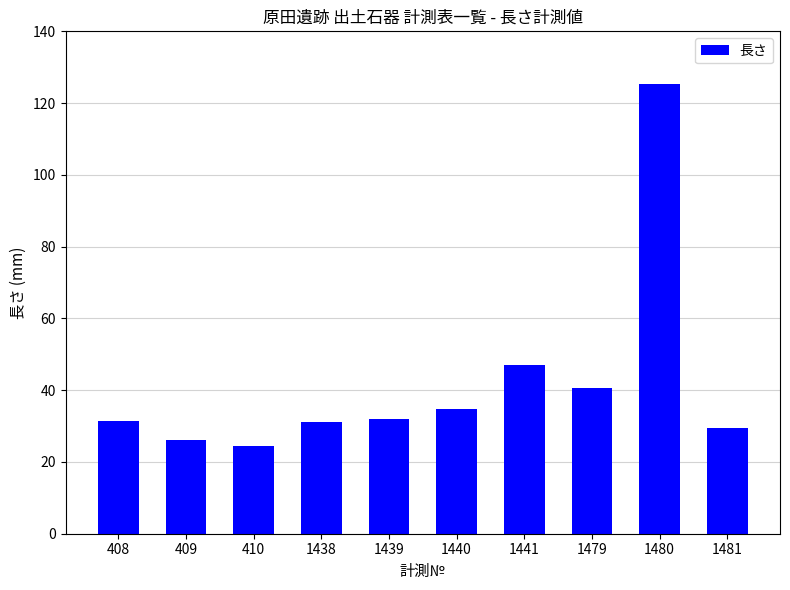

Between 1441 and 1479, which is larger?

1441